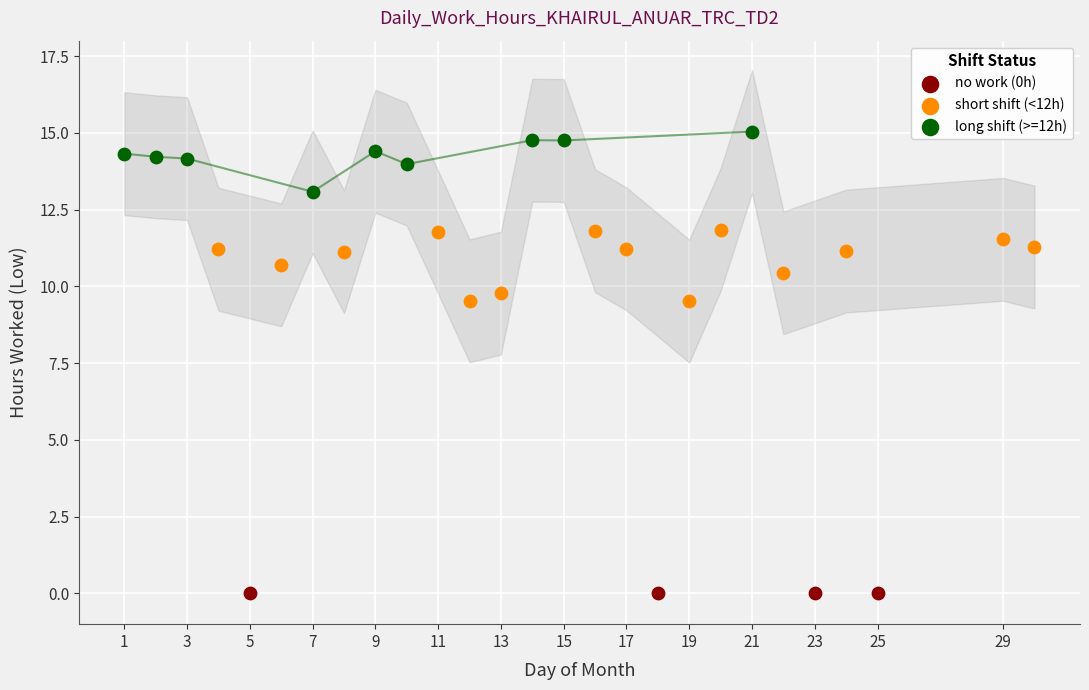

Which series reaches the maximum Y coordinate?

long shift (>=12h)